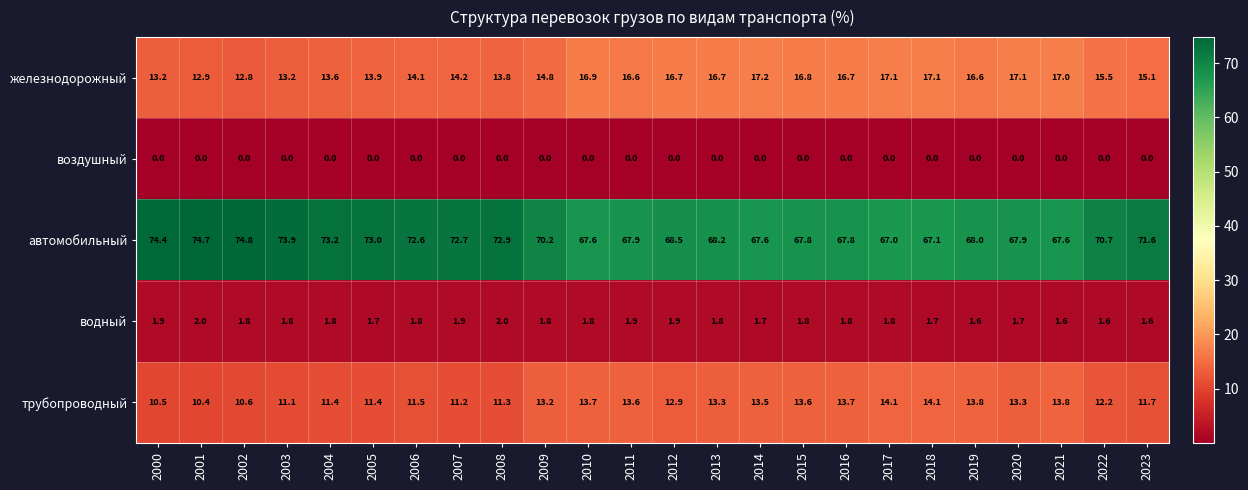

What is the average value of the железнодорожный series?

15.4